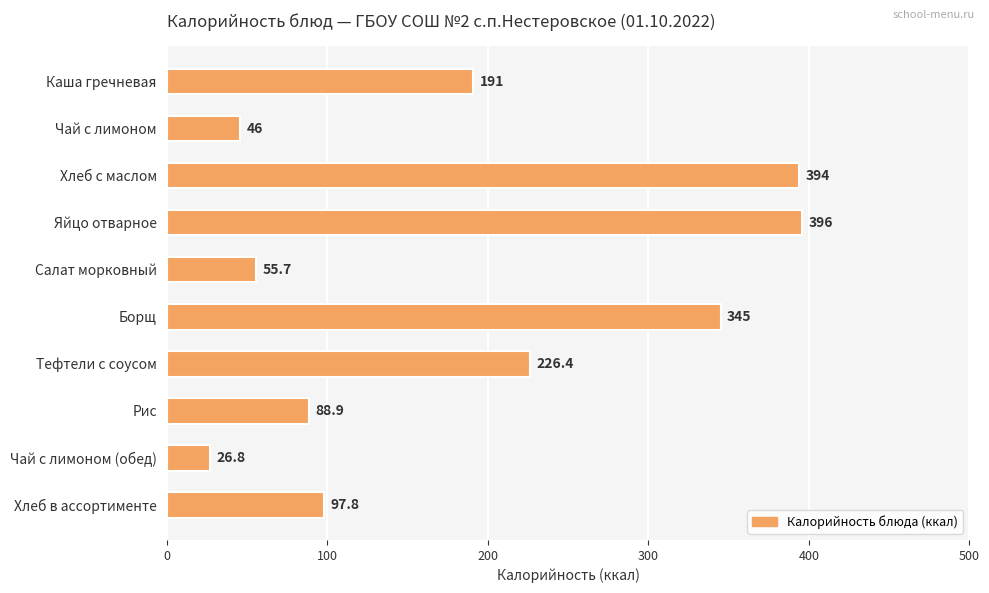

Rank the categories by value from highest to lowest.

Яйцо отварное, Хлеб с маслом, Борщ, Тефтели с соусом, Каша гречневая, Хлеб в ассортименте, Рис, Салат морковный, Чай с лимоном, Чай с лимоном (обед)